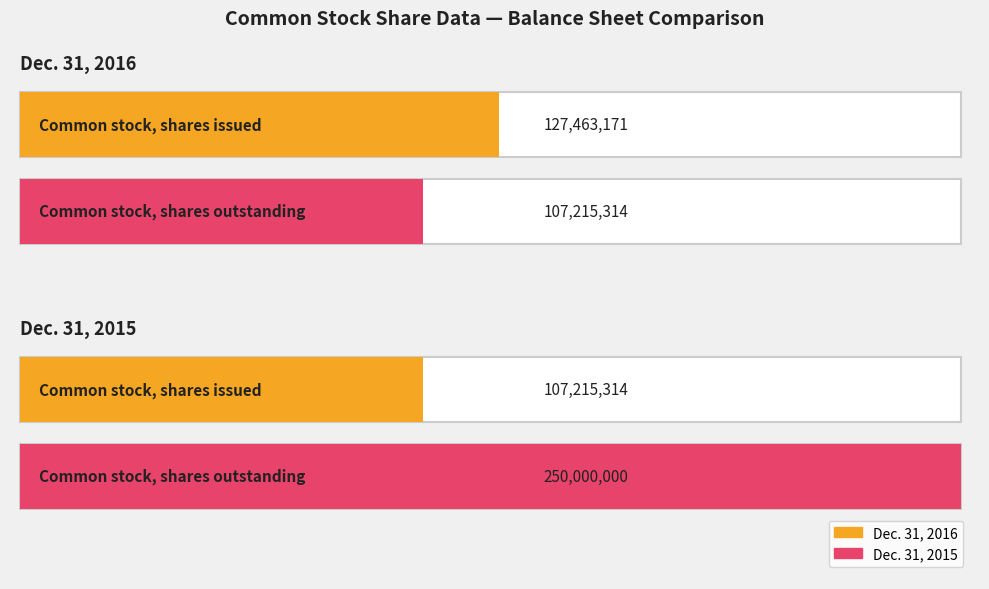

Does the chart contain any negative values?

No